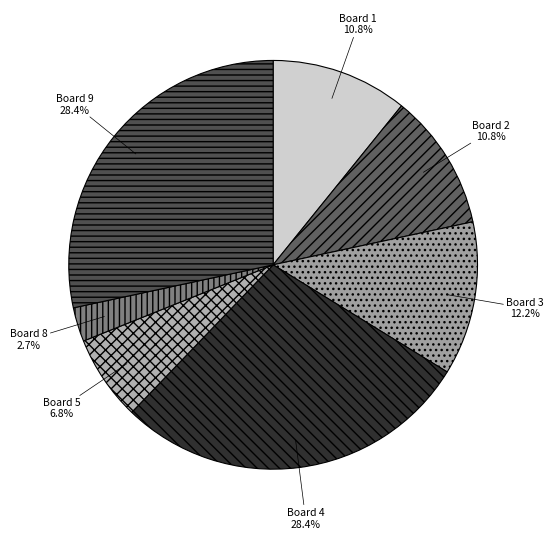

Is there a majority slice in this chart?

No